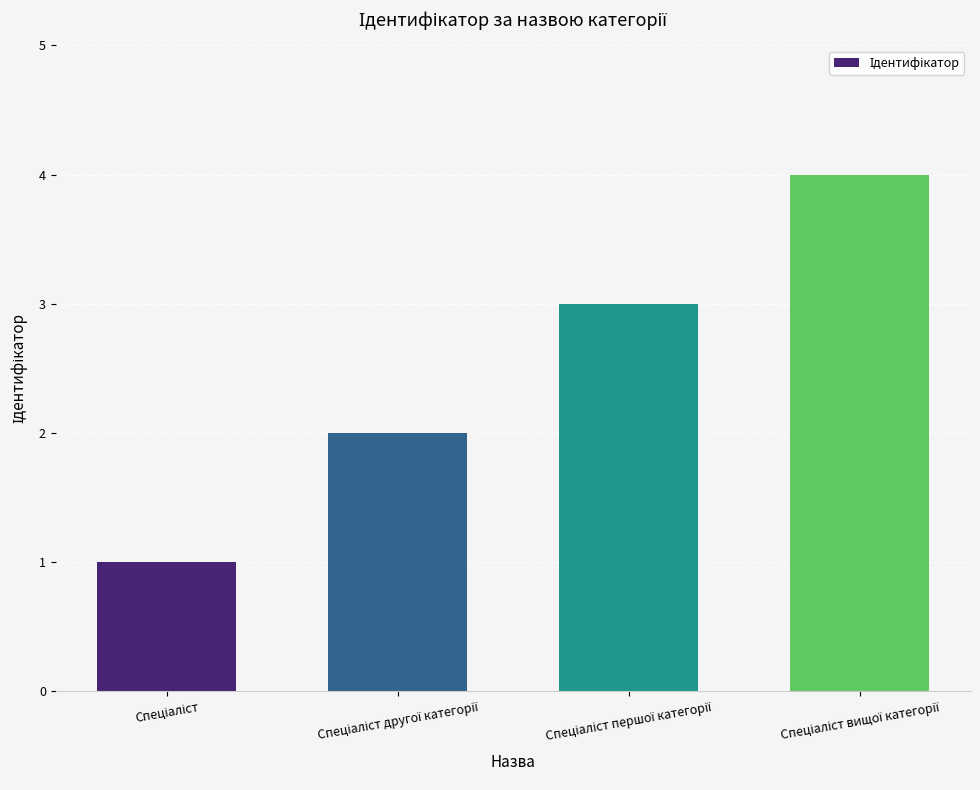

What is the greatest value displayed?

4